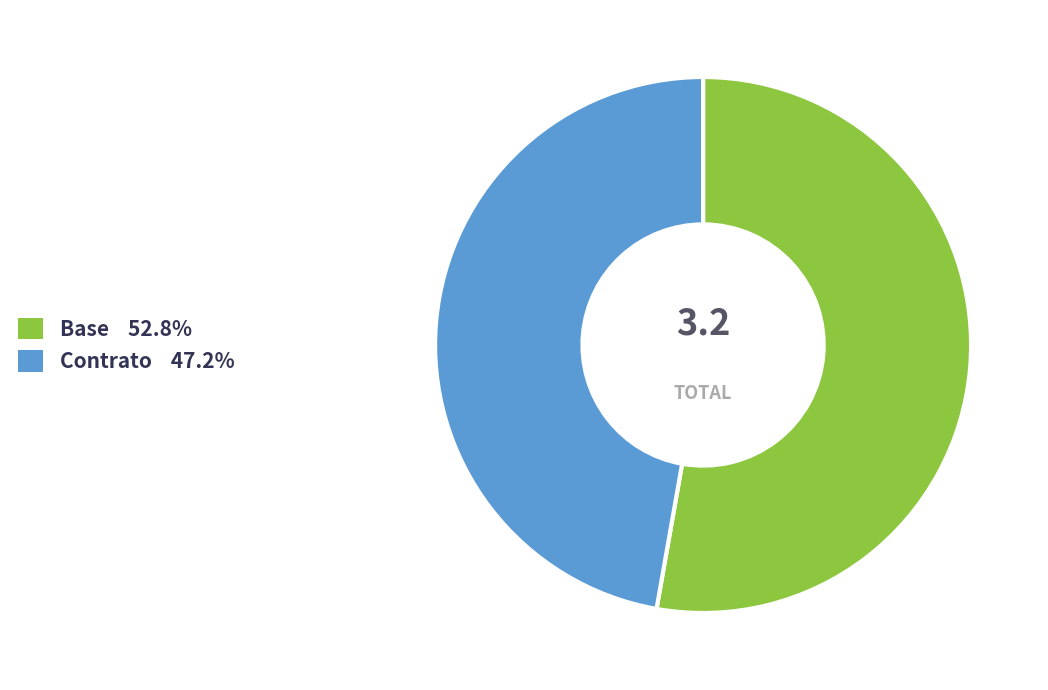

Between Base and Contrato, which is larger?

Base